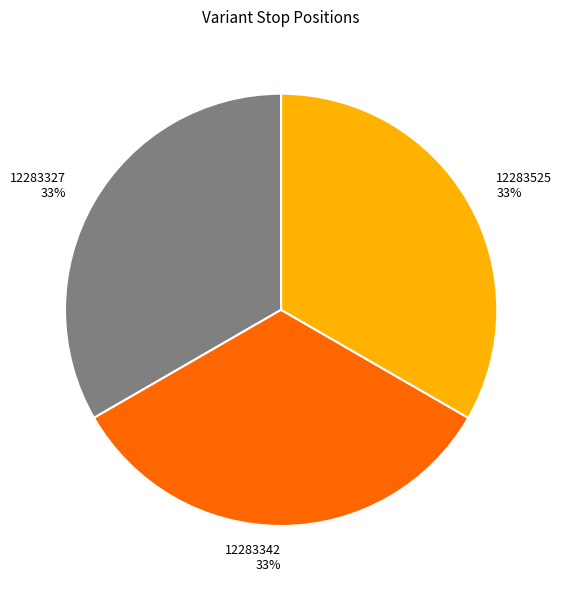

Does 12283525 account for over 50% of the chart?

No